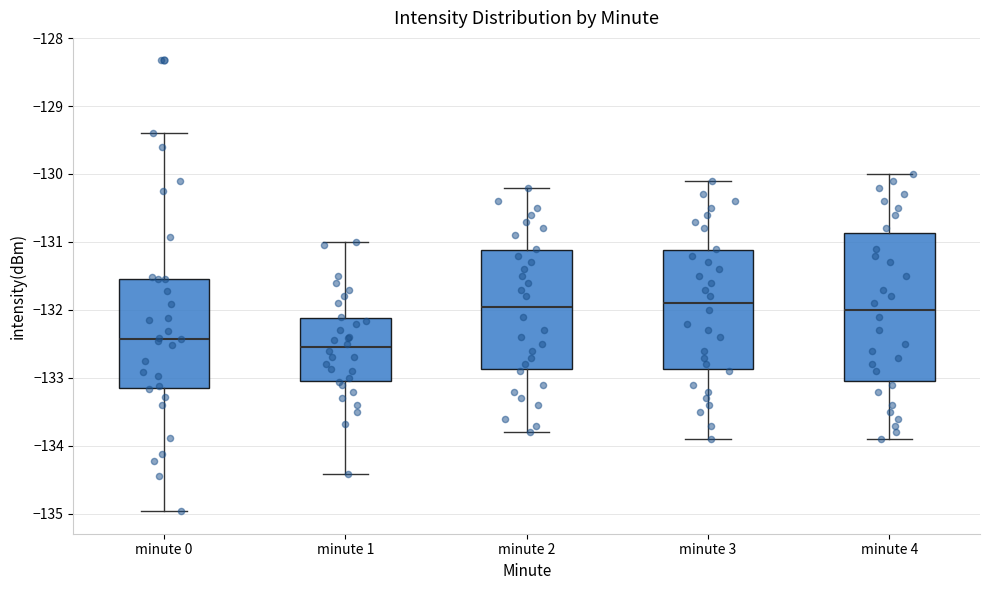

Reading left to right, read every box against the y-axis: the position of its median line, the range the box covers, and the ends of its whiskers. The values are not printed on the chart, so give them approximately, as read against the axis.

minute 0: median -132.4, box -133.2 to -131.5, whiskers -135.0 to -129.4
minute 1: median -132.5, box -133.0 to -132.1, whiskers -134.4 to -131.0
minute 2: median -131.9, box -132.9 to -131.1, whiskers -133.8 to -130.2
minute 3: median -131.9, box -132.9 to -131.1, whiskers -133.9 to -130.1
minute 4: median -132.0, box -133.0 to -130.9, whiskers -133.9 to -130.0